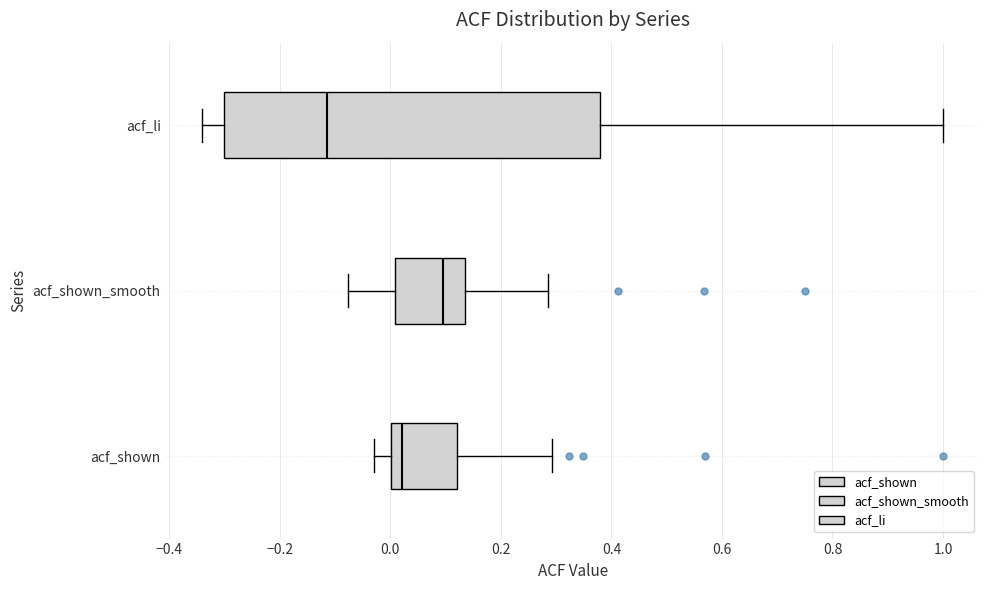

Reading bottom to top, transcribe this box plot: for each box, give where its median line is, the range the box spans, and where its two whiskers end, as read against the x-axis. The values are not printed on the chart, so give them approximately, as read against the axis.

acf_shown: median 0.02, box 0.00 to 0.12, whiskers -0.02 to 0.30
acf_shown_smooth: median 0.10, box 0.00 to 0.14, whiskers -0.08 to 0.28
acf_li: median -0.12, box -0.30 to 0.38, whiskers -0.34 to 1.00